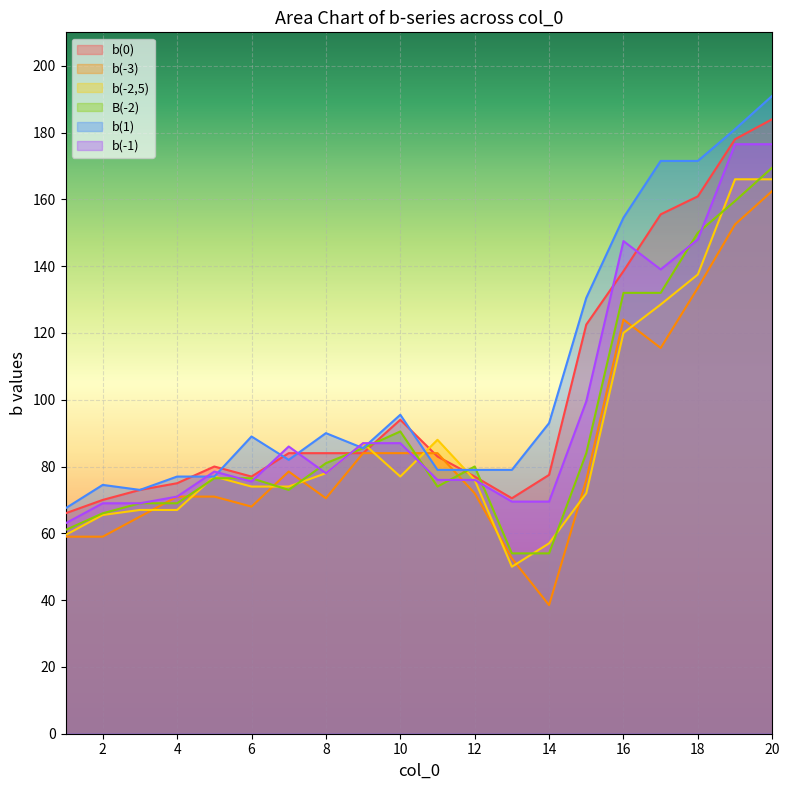

What is the difference between the maximum and minimum values in the b(-2,5) series?

116.0